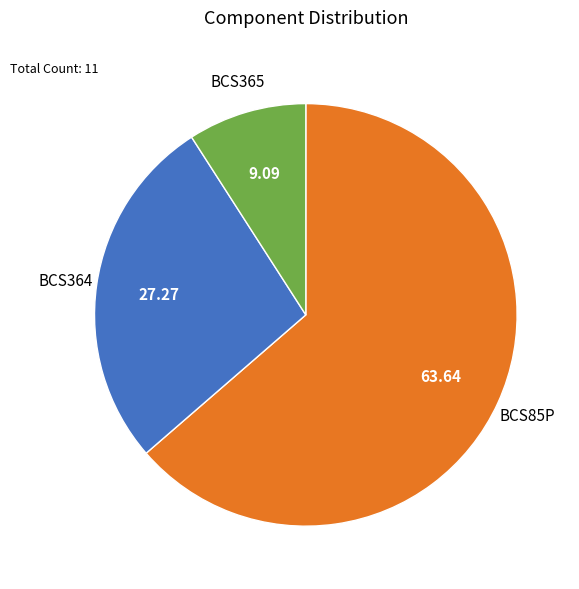

Is there any slice that represents more than half of the pie?

Yes